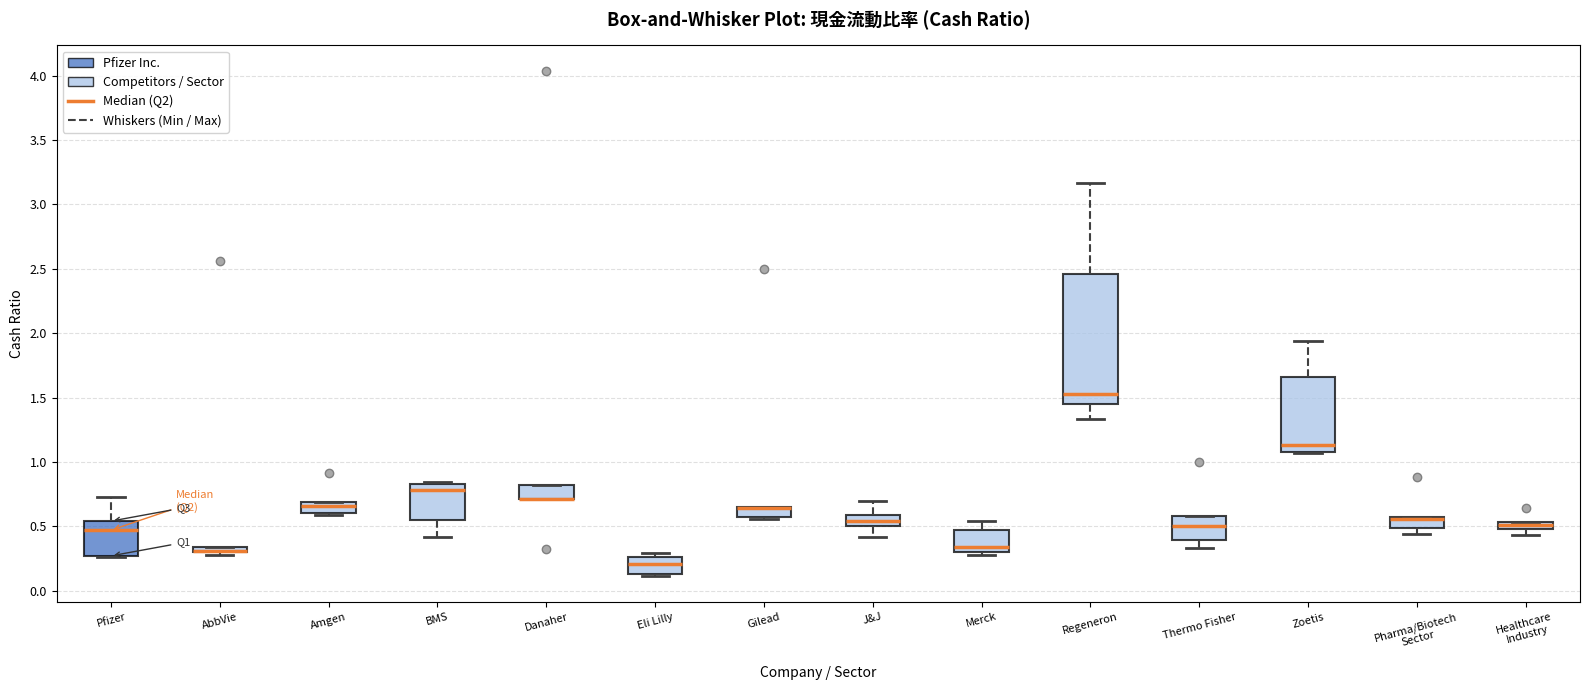

Which box is the tallest, from its lower edge to its upper edge?

Regeneron